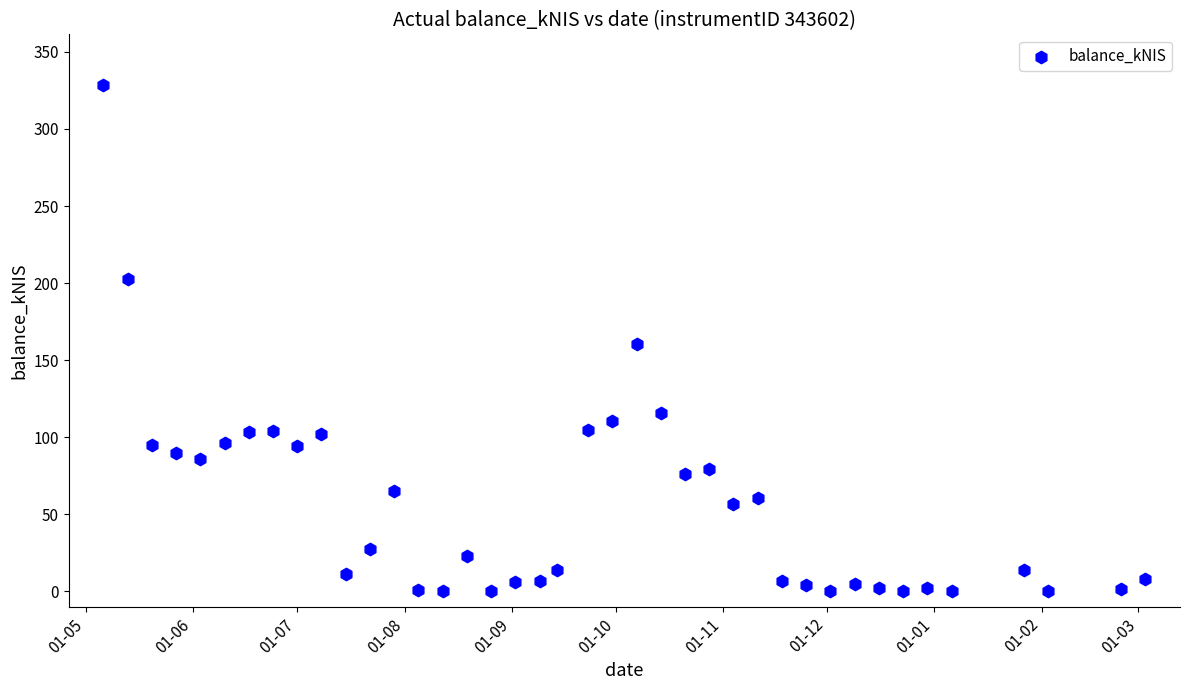

What is the range of X values (max minus min)?

301.0